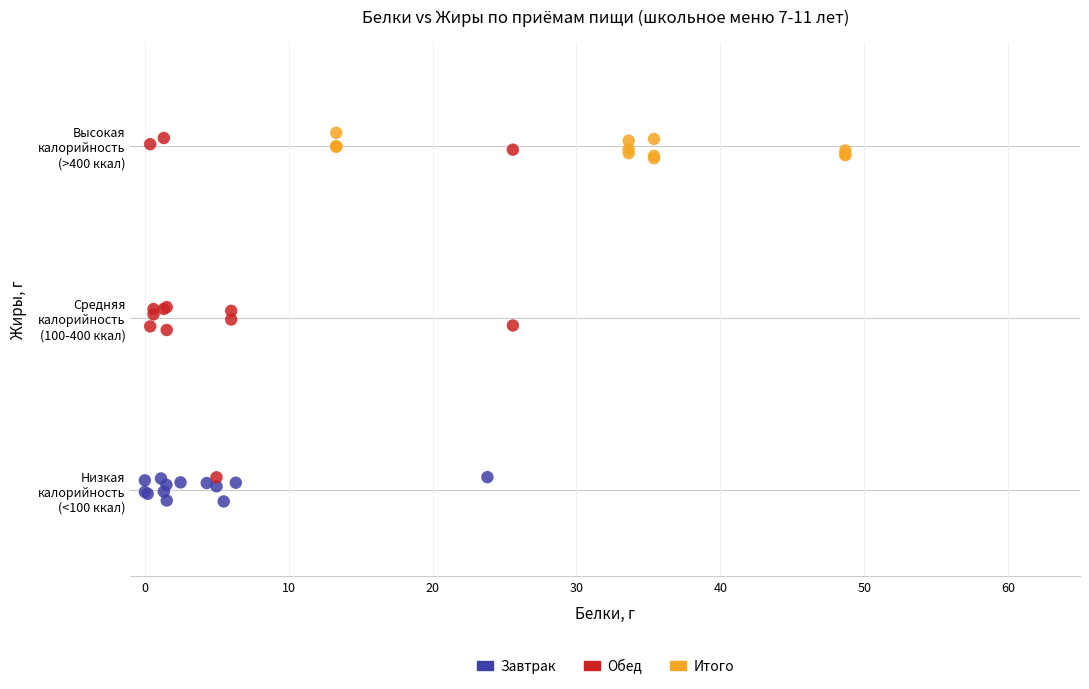

Which series contains the lowest Y value?

Завтрак